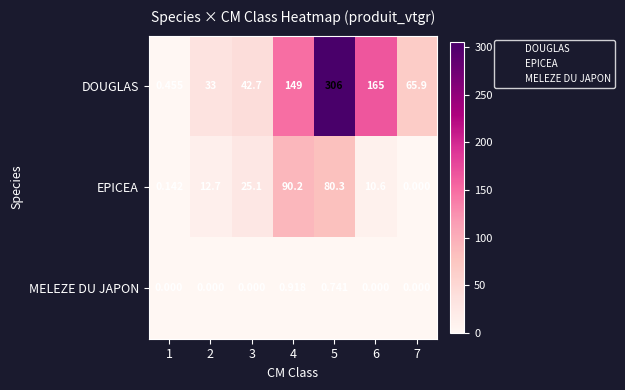

At 6, list the series in order from largest to smallest.

DOUGLAS, EPICEA, MELEZE DU JAPON